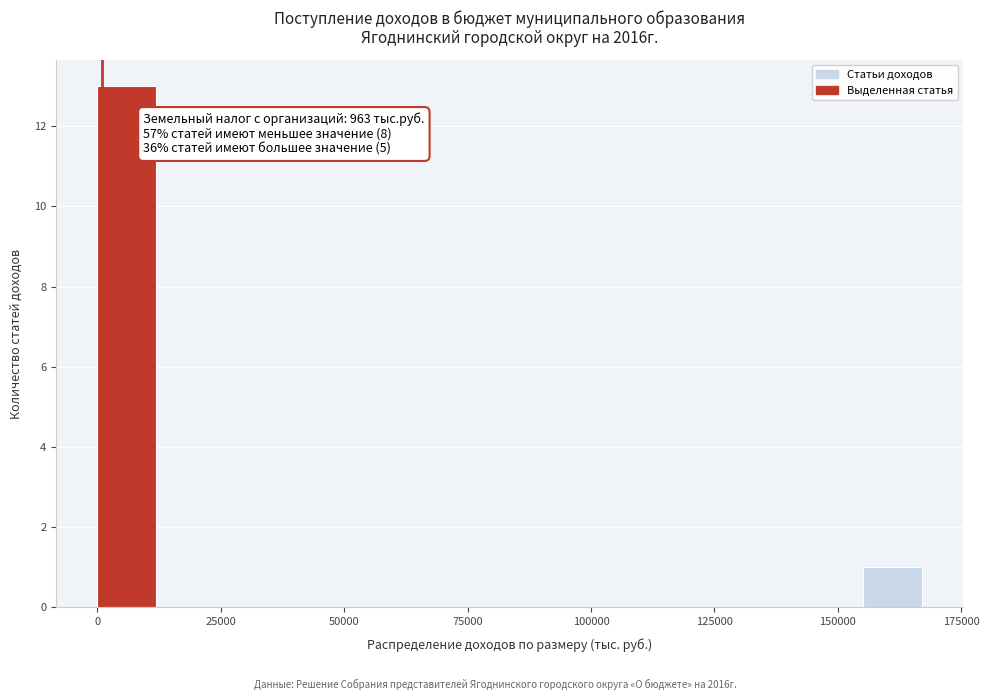

Around what value on the x-axis is the tallest bar? Give the approximate position of its centre, as read against the axis.

5000